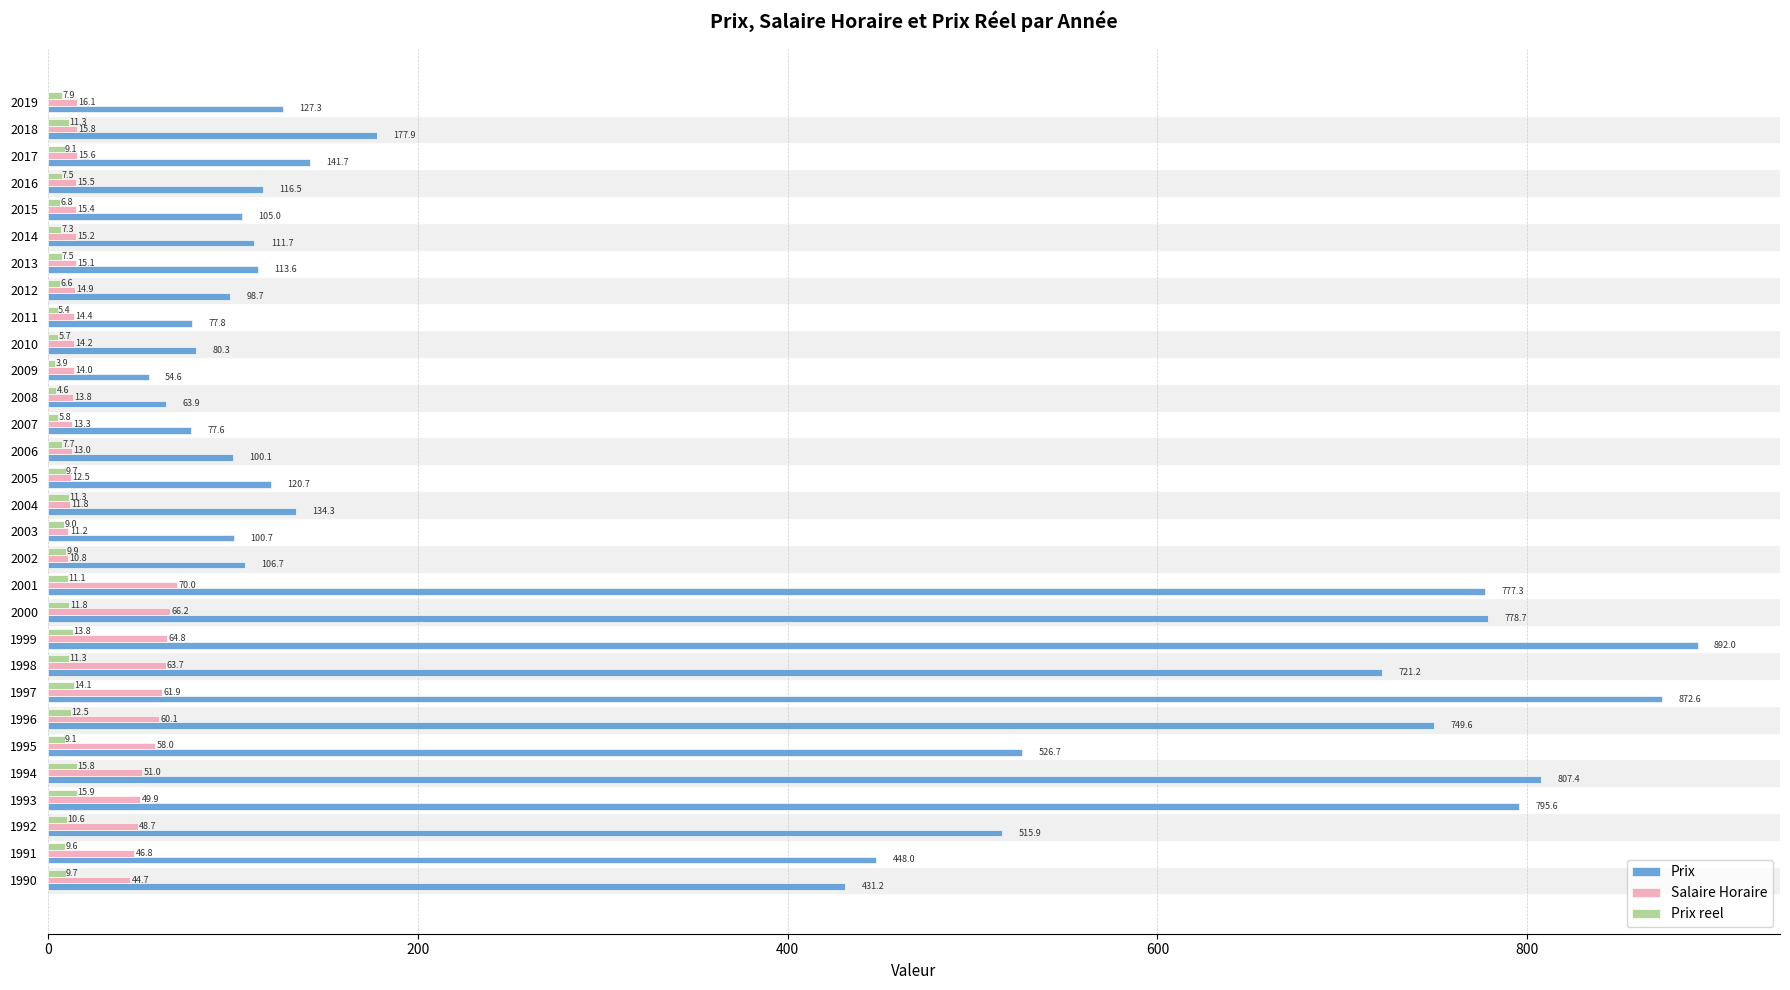

The value of Prix at 2017 is 141.7. True or false?

True